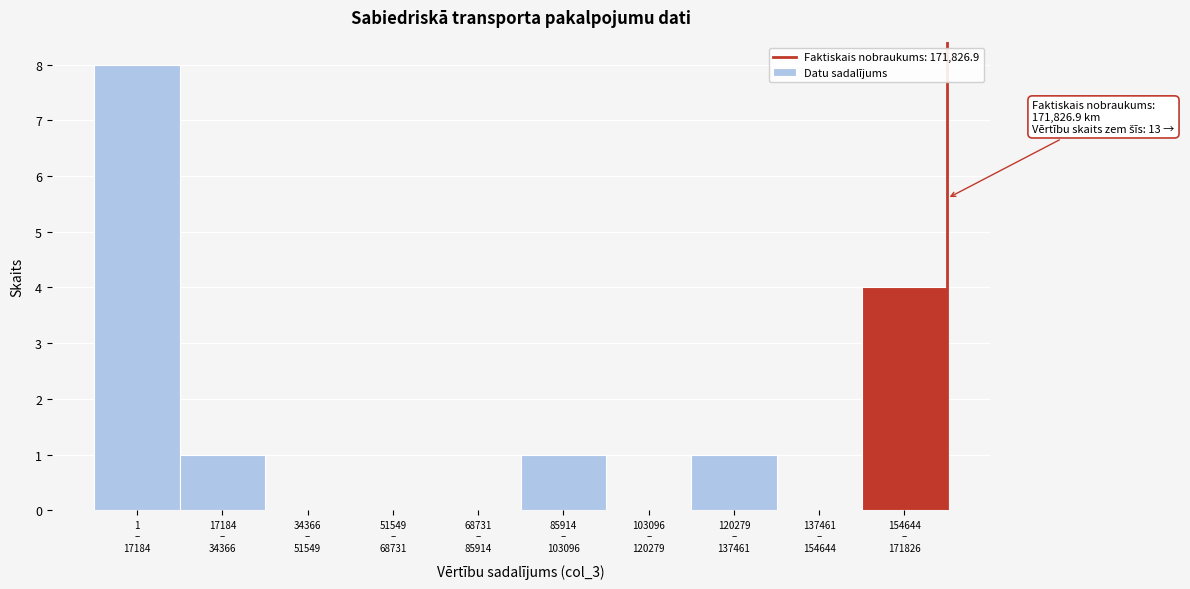

What is the sum of all values?

15